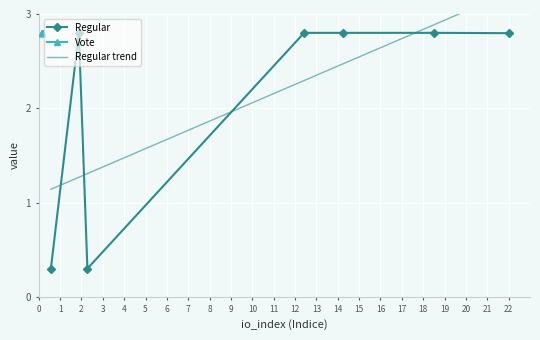

What is the maximum value for Regular?

2.8